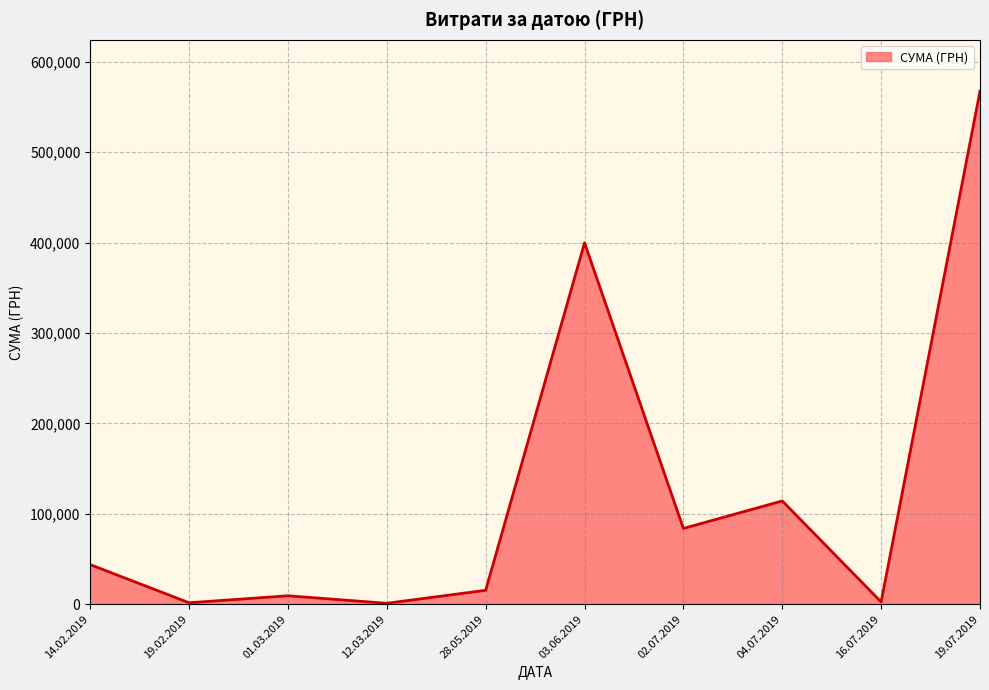

Is it true that the value at 14.02.2019 is 21956.6?

False